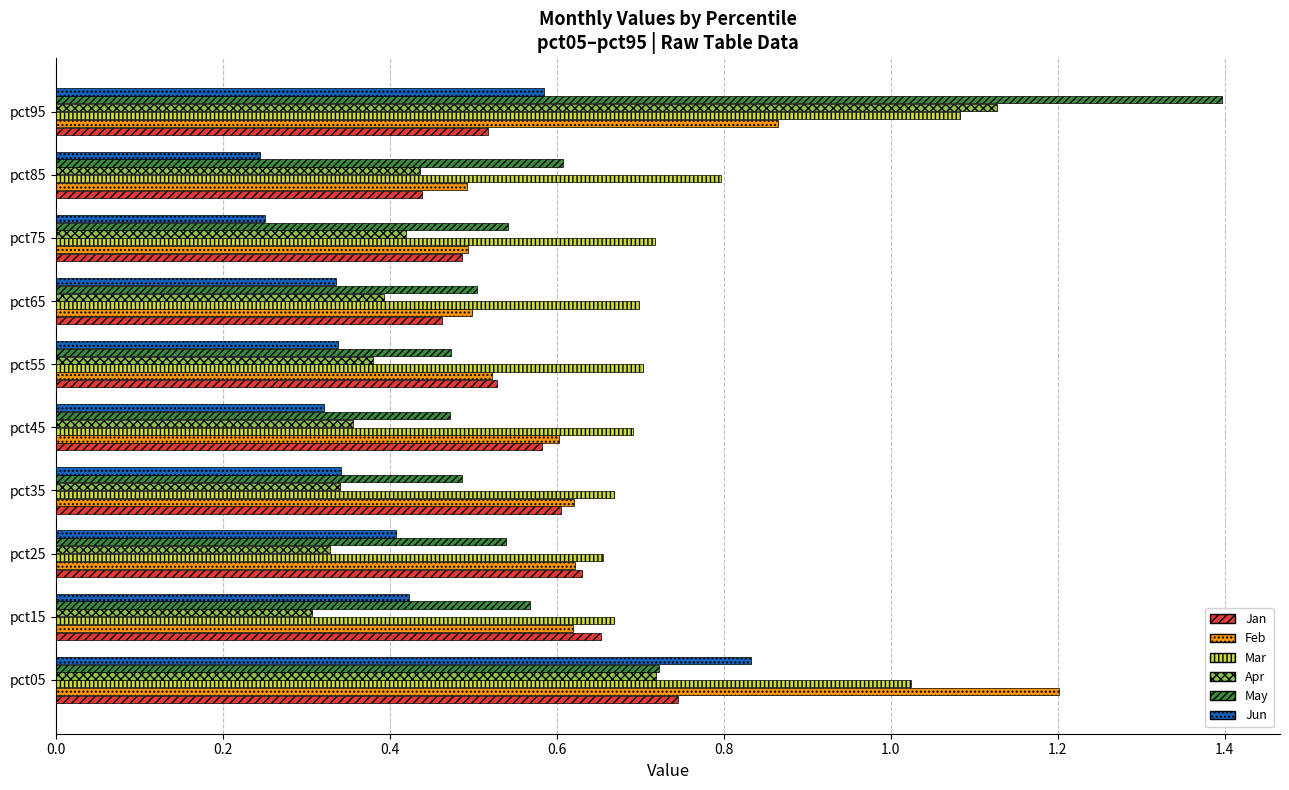

Count the Jan values in the range 0 to 1.

10